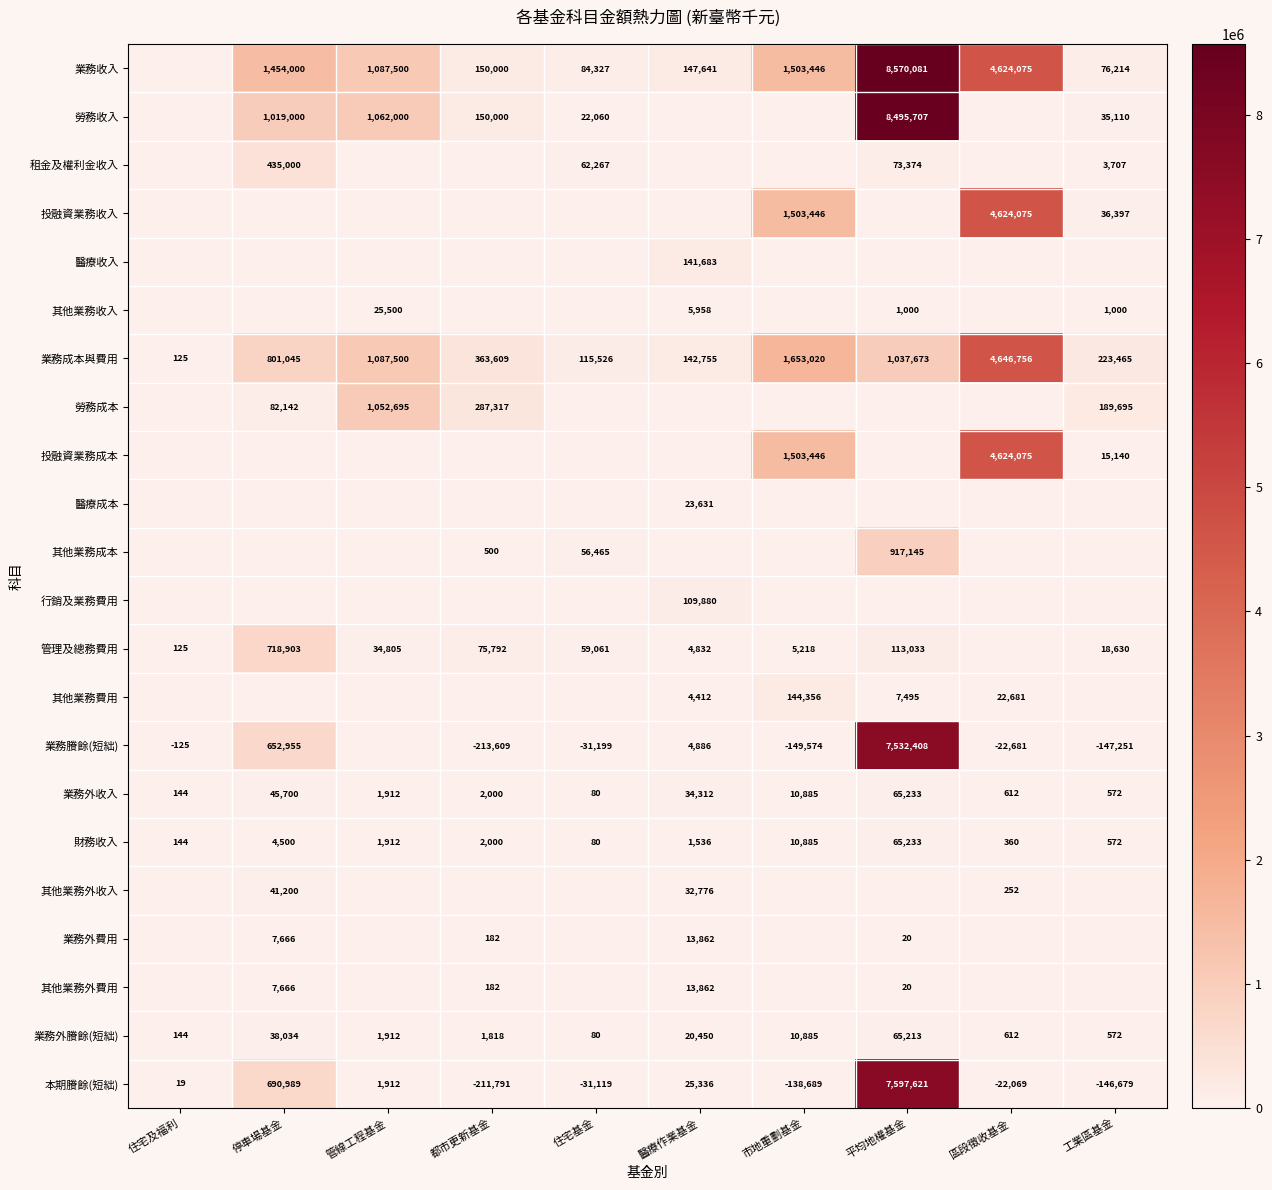

Count the number of categories in the chart.

10